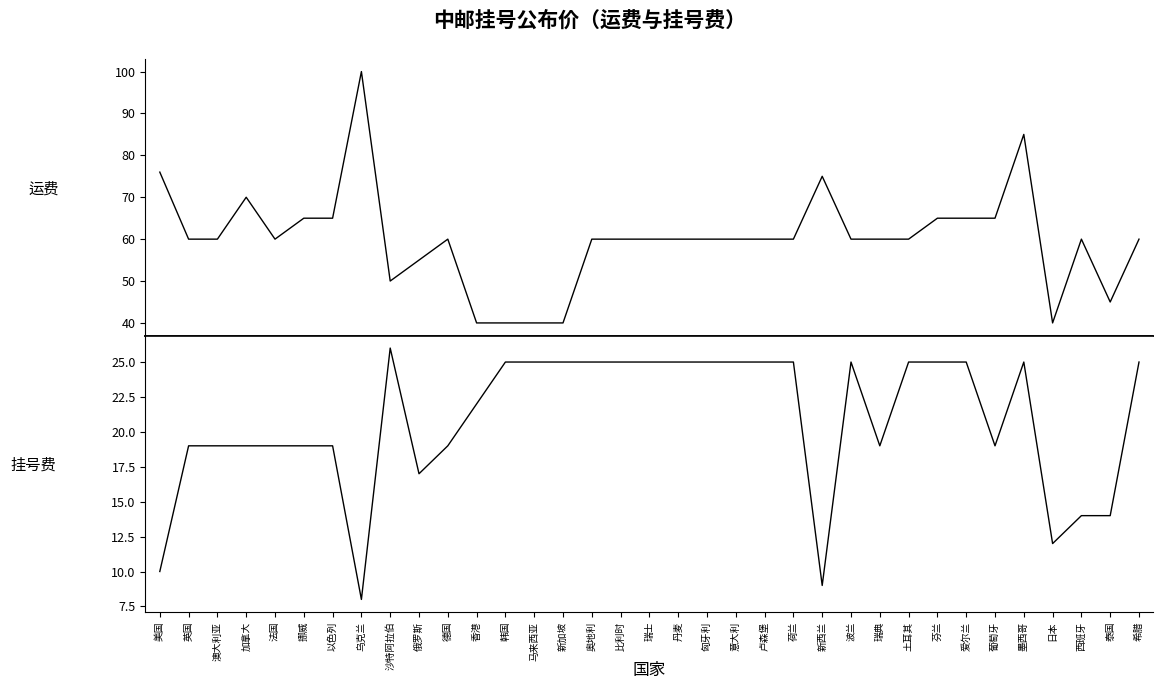

What is the sum of all 运费 values?

2101